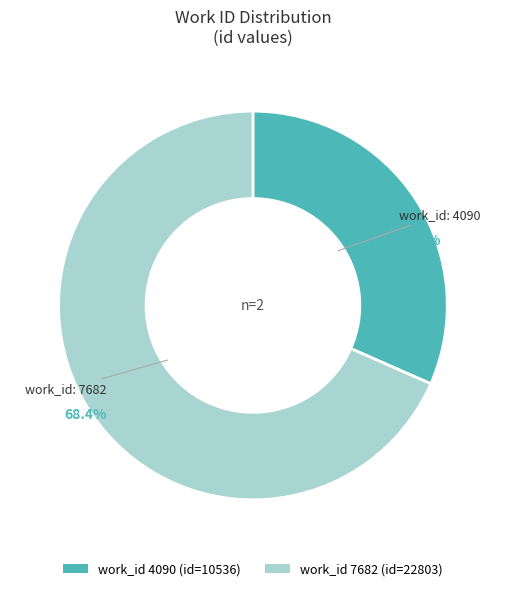

To the nearest percent, what is the average slice percentage?

50%